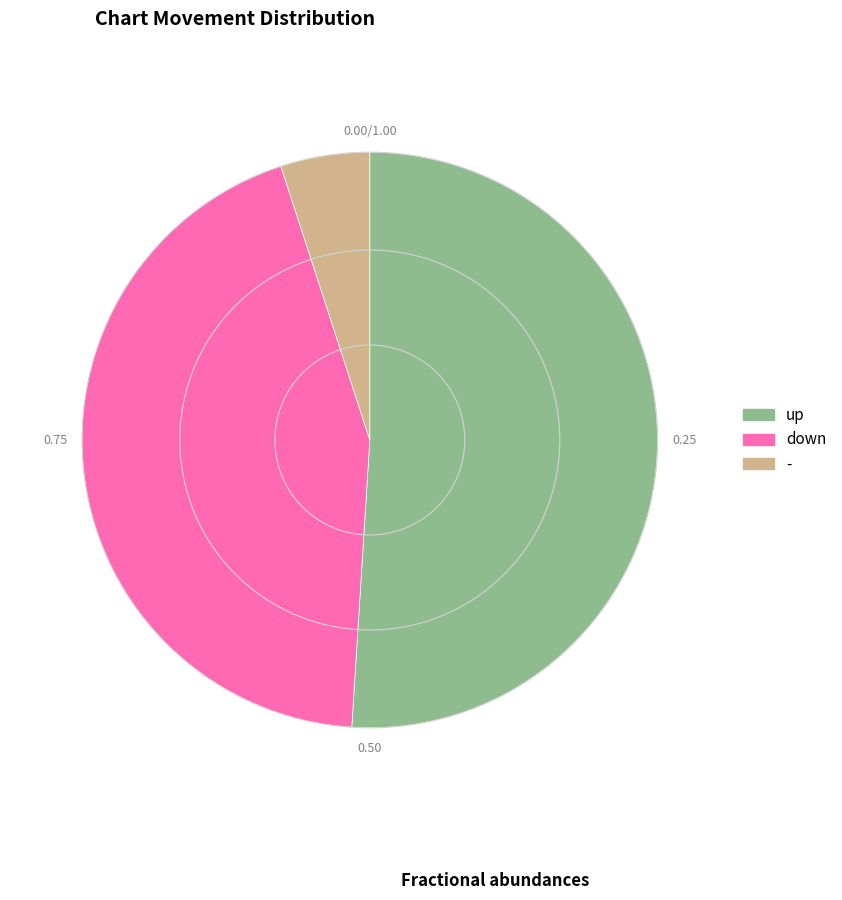

Count the number of slices in the pie.

3